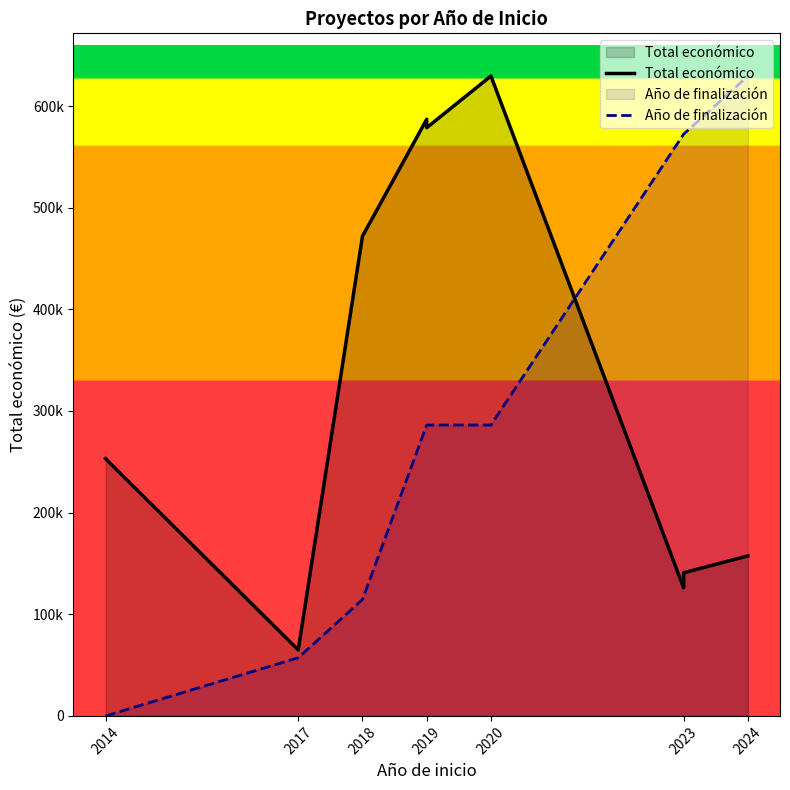

At which category does Total económico reach its first local peak?

2019